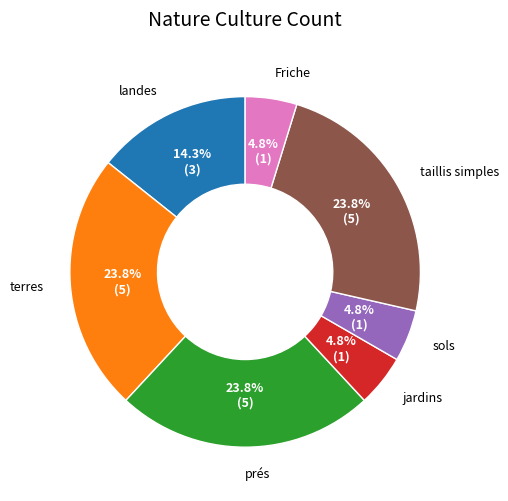

Is there a majority slice in this chart?

No